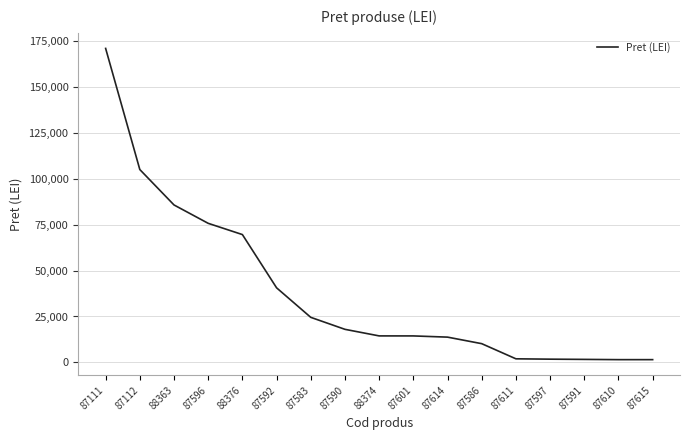

What is the change in value from 87592 to 87586?

-30393